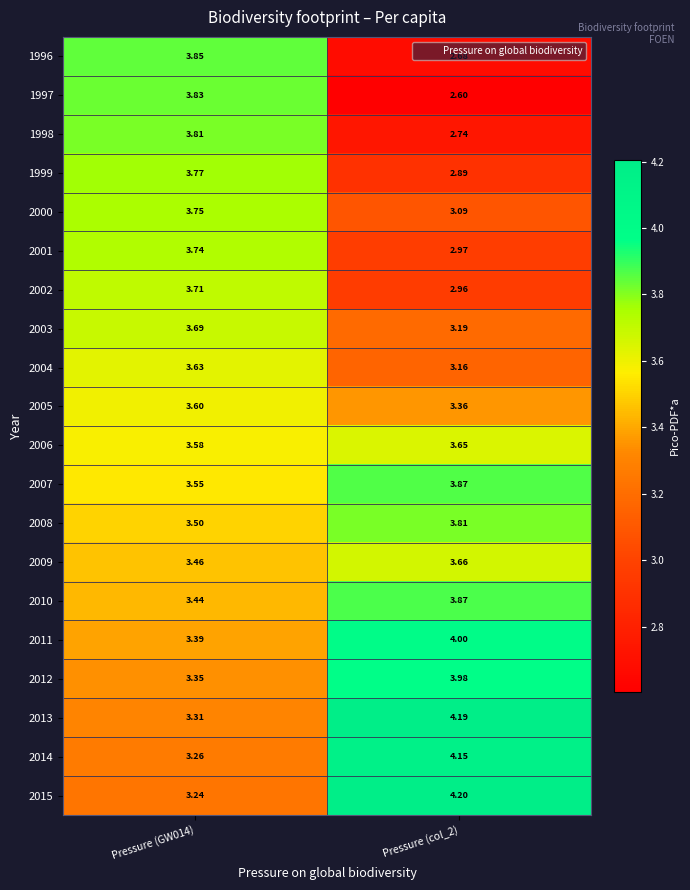

Which series changed the most between Pressure (GW014) and Pressure (col_2)?

1997